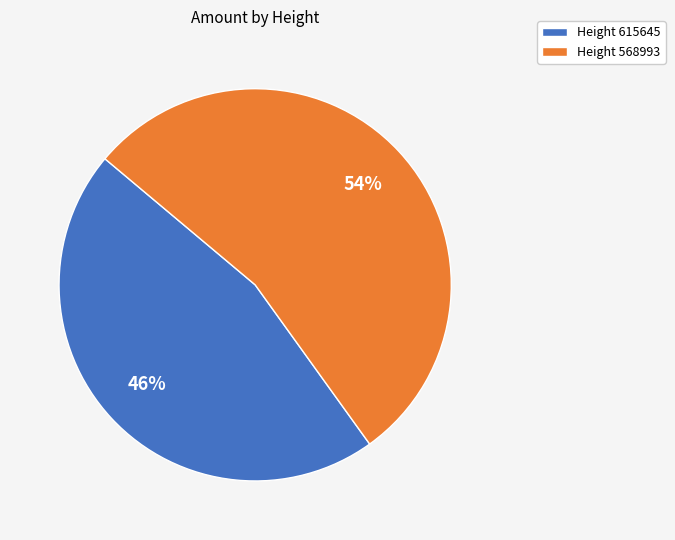

Which slice is the smallest?

Height 615645